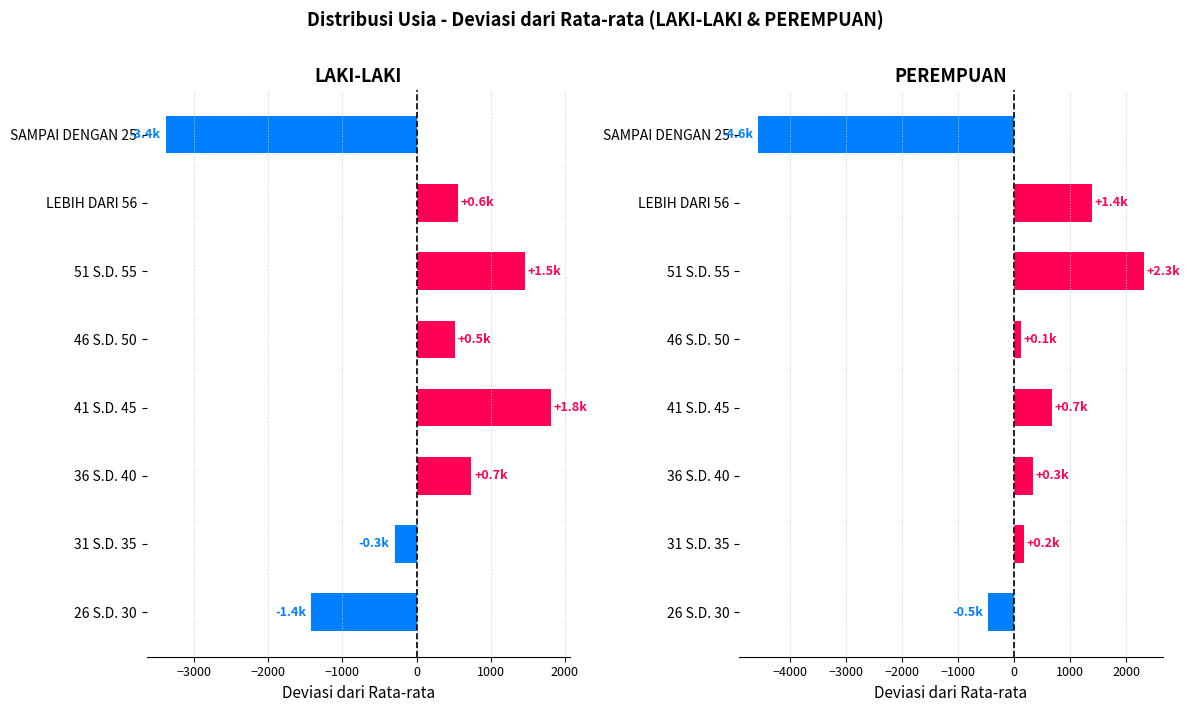

Between 36 S.D. 40 and SAMPAI DENGAN 25, which series saw the biggest shift?

PEREMPUAN (dev)